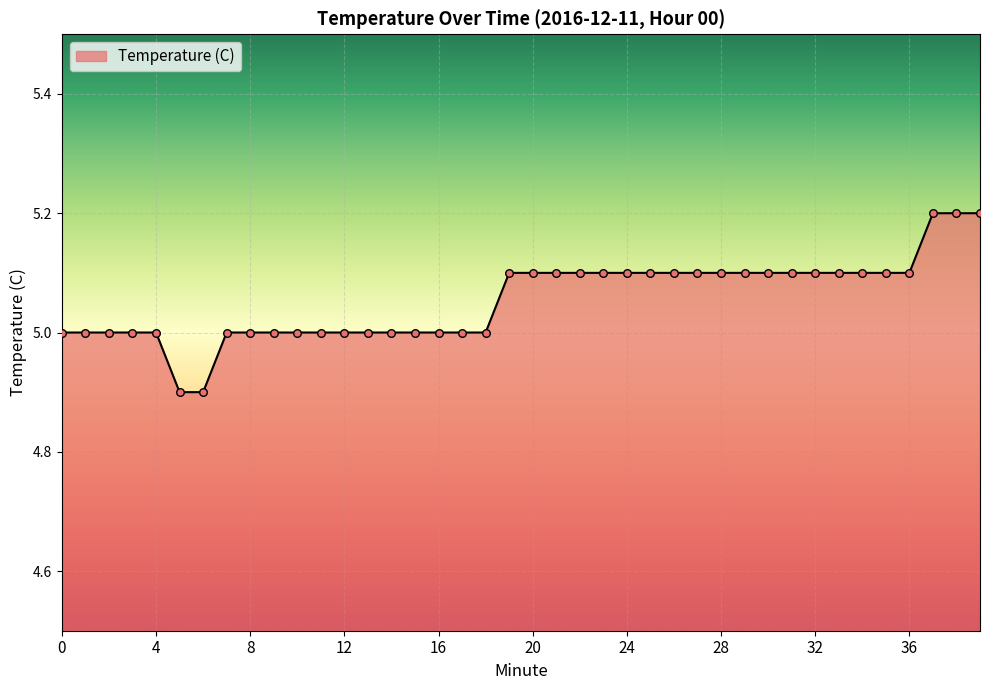

What is the difference between the maximum and minimum values?

0.3